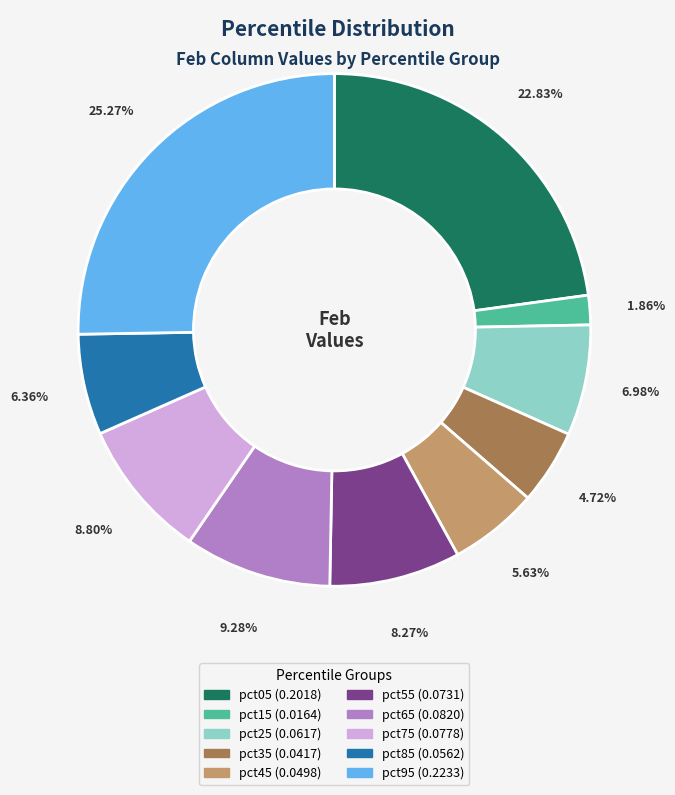

What percentage do pct35 and pct85 together represent?

11.1%